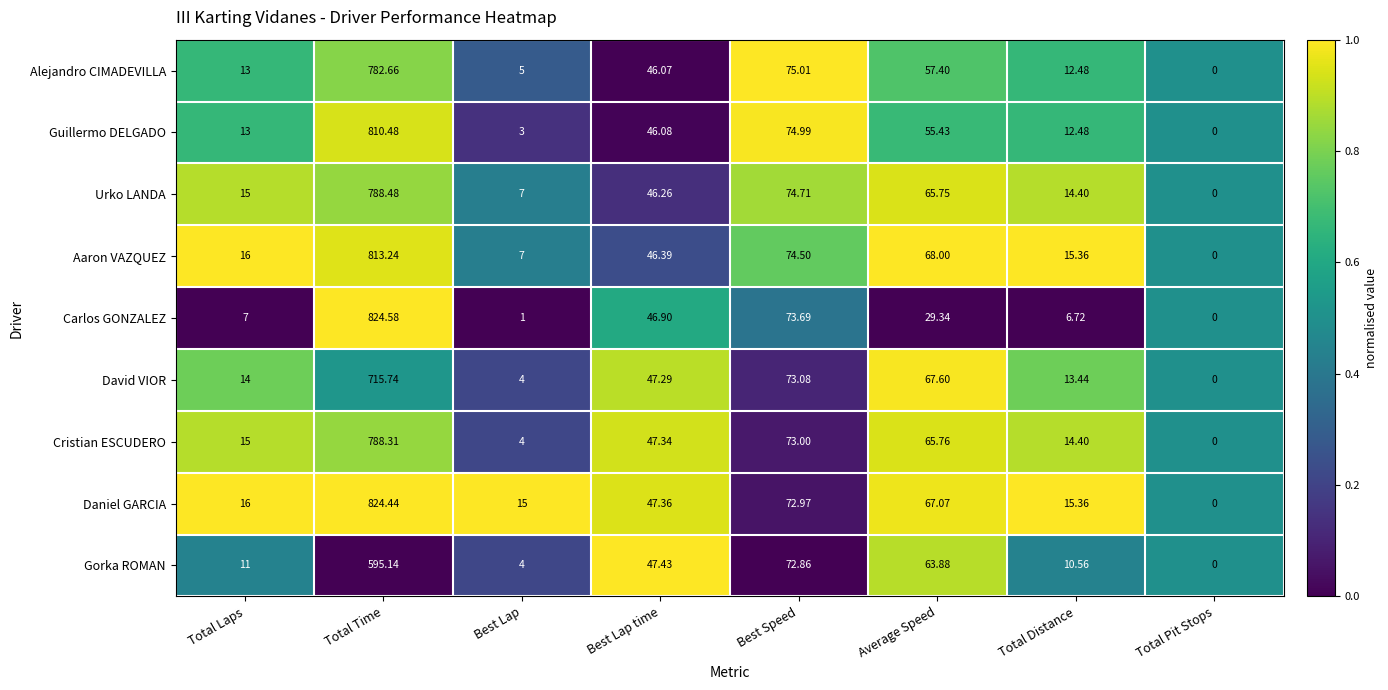

Between Best Lap time and Total Distance, which series saw the biggest shift?

Carlos GONZALEZ